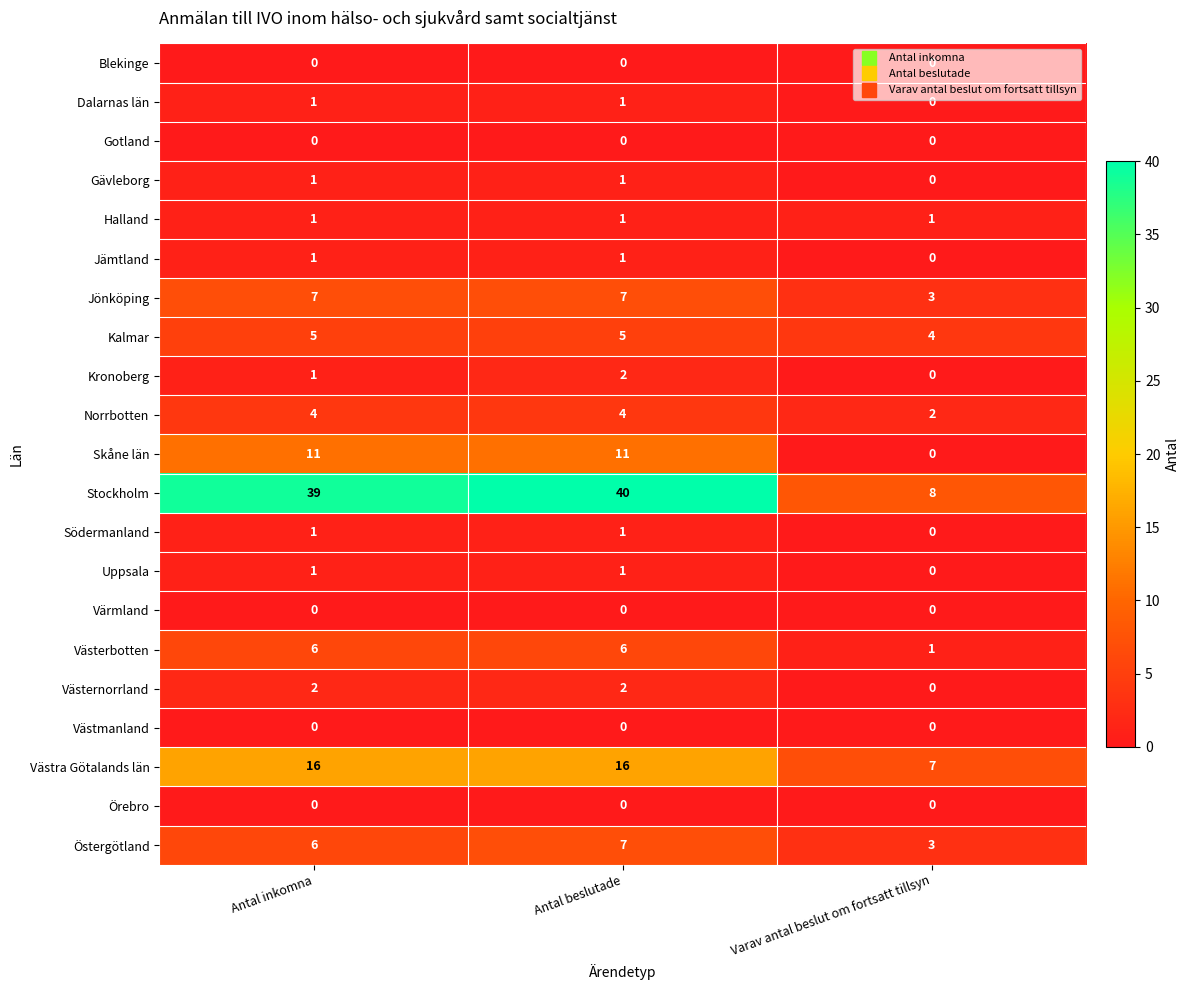

Which series changed the most between Antal beslutade and Varav antal beslut om fortsatt tillsyn?

Stockholm